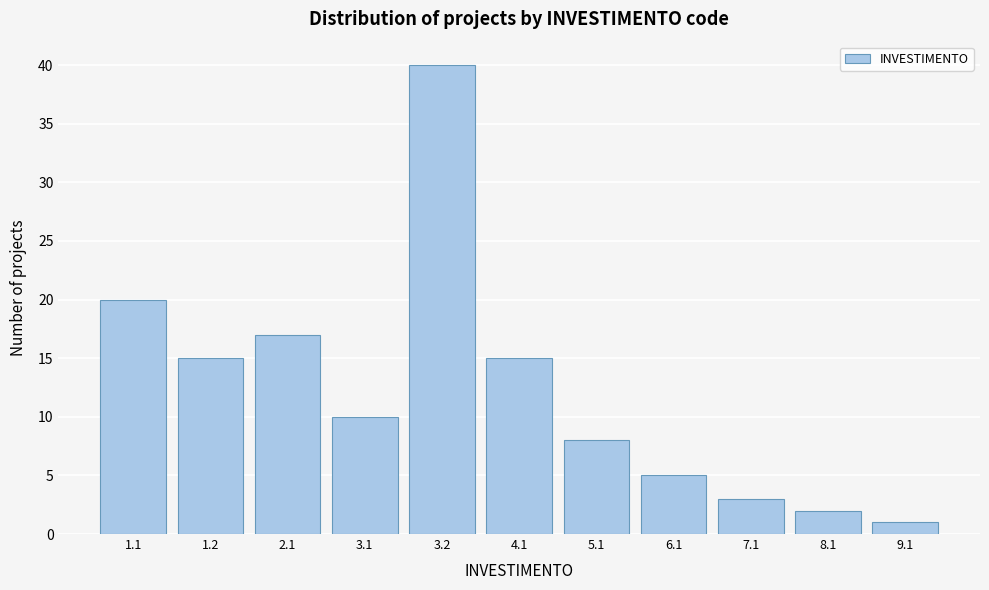

Reading right to left, transcribe all the data shown in this chart.

9.1=1	8.1=2	7.1=3	6.1=5	5.1=8	4.1=15	3.2=40	3.1=10	2.1=17	1.2=15	1.1=20